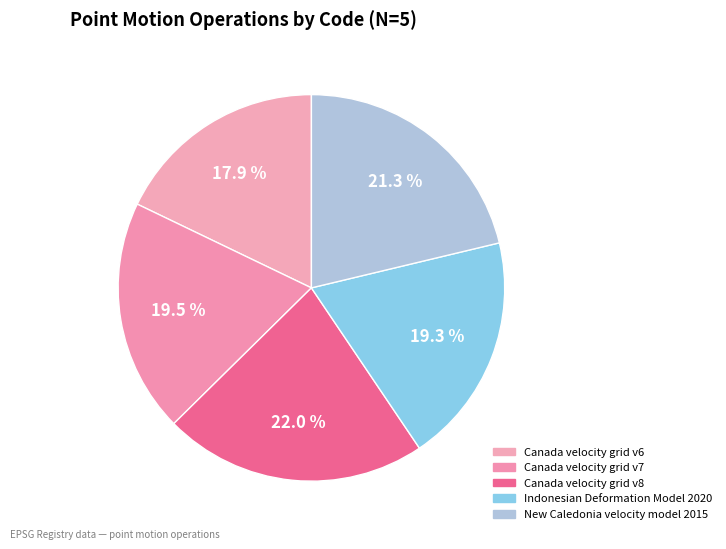

Is it true that Canada velocity grid v7 is 20% of the pie?

True